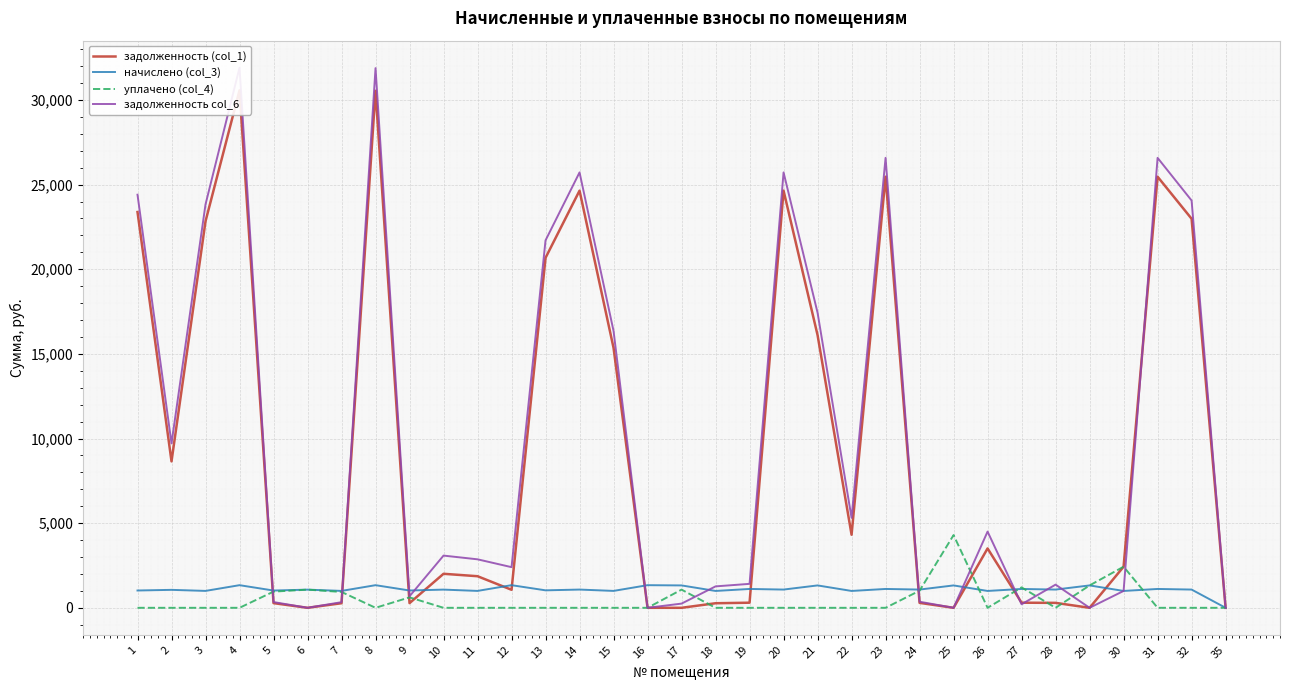

Which series changed the most between 16 and 26?

задолженность col_6